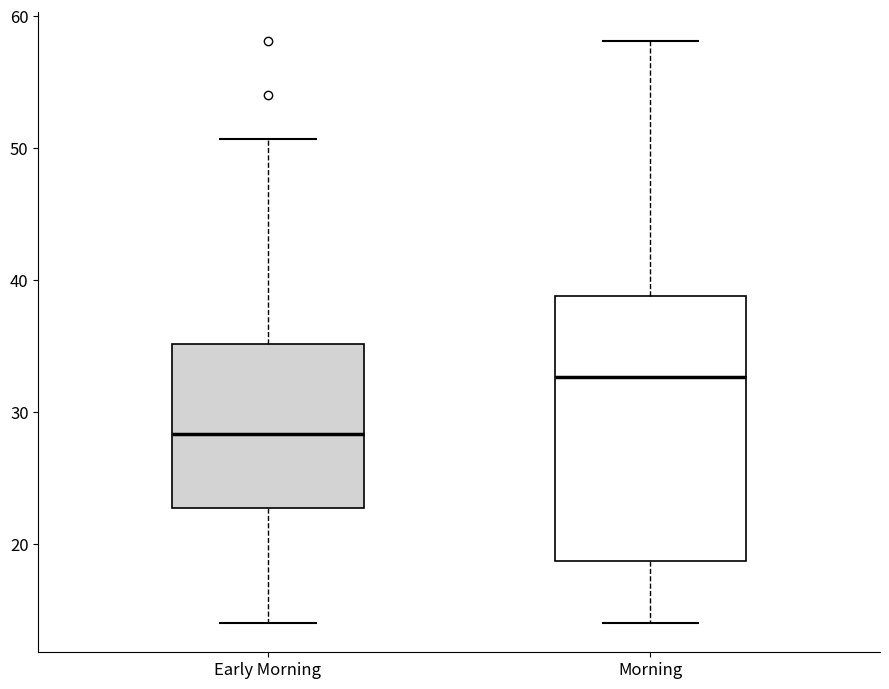

Reading left to right, read every box against the y-axis: the position of its median line, the range the box covers, and the ends of its whiskers. The values are not printed on the chart, so give them approximately, as read against the axis.

Early Morning: median 28, box 23 to 35, whiskers 14 to 51
Morning: median 33, box 19 to 39, whiskers 14 to 58